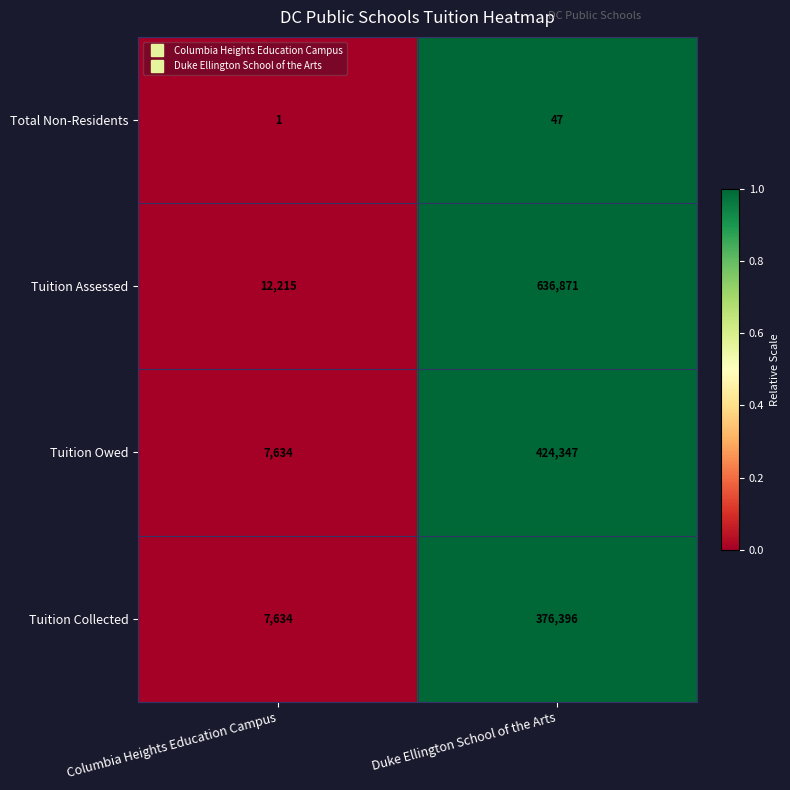

Count the number of data series in this chart.

4